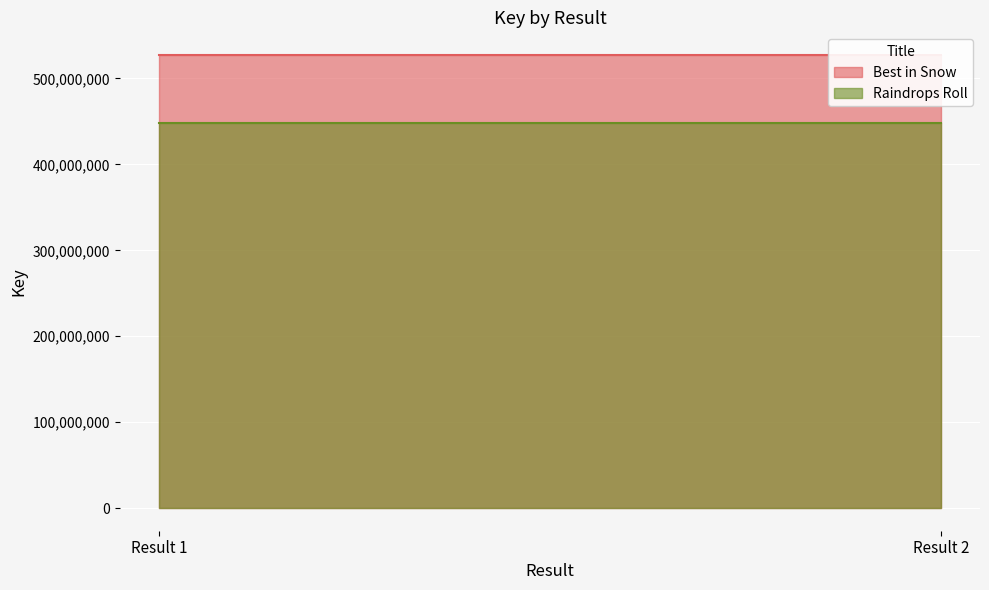

What is the spread (max minus min) of values at Result 2?

79031655